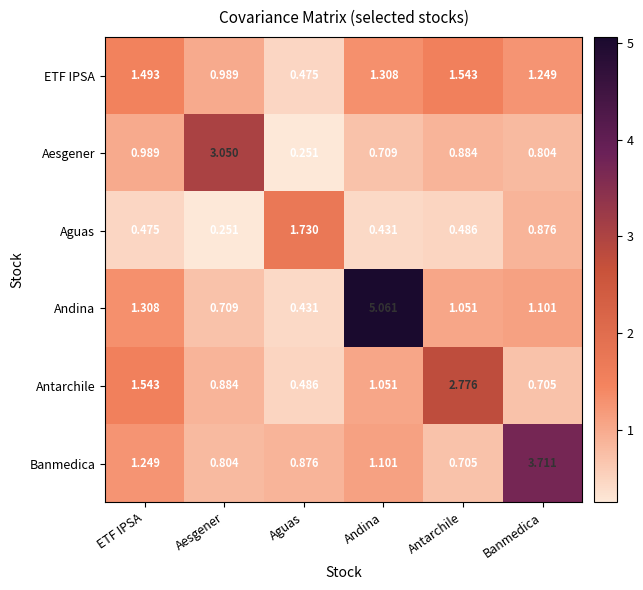

Which series has the largest range (max minus min)?

Andina